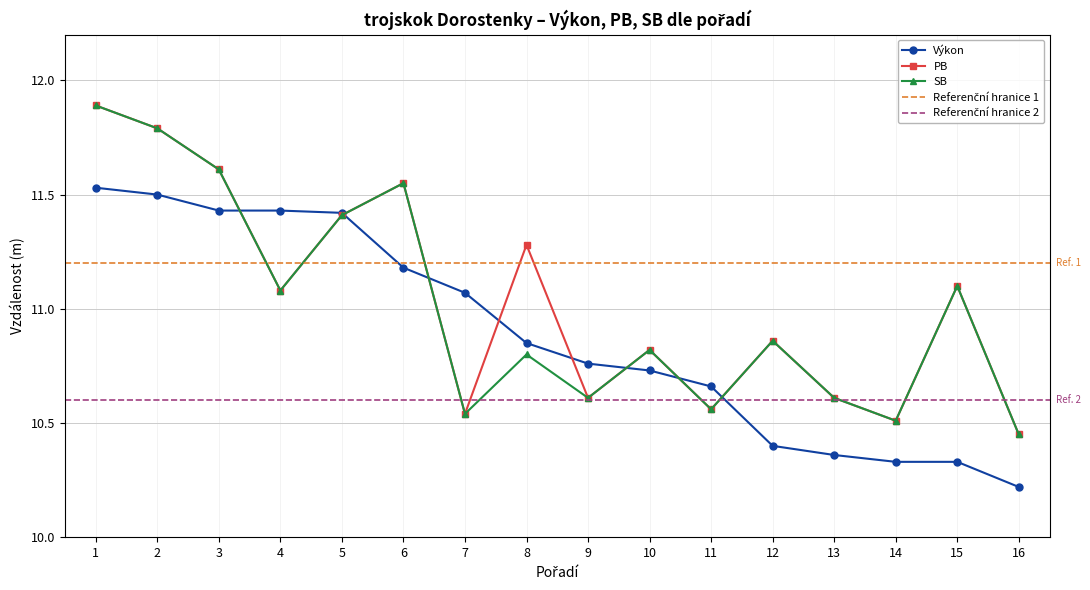

What is the sum of all Výkon values?

174.2